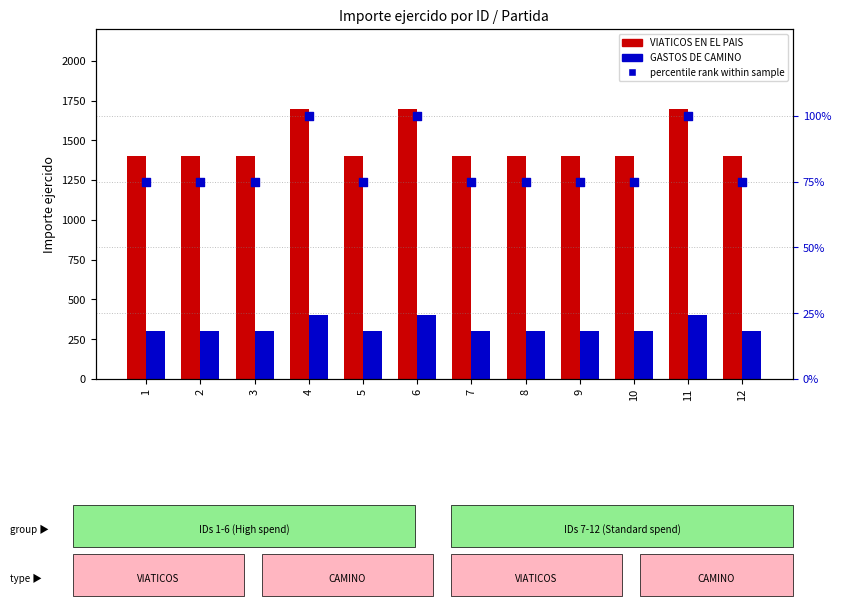

Which series contains the highest Y value?

VIATICOS EN EL PAIS